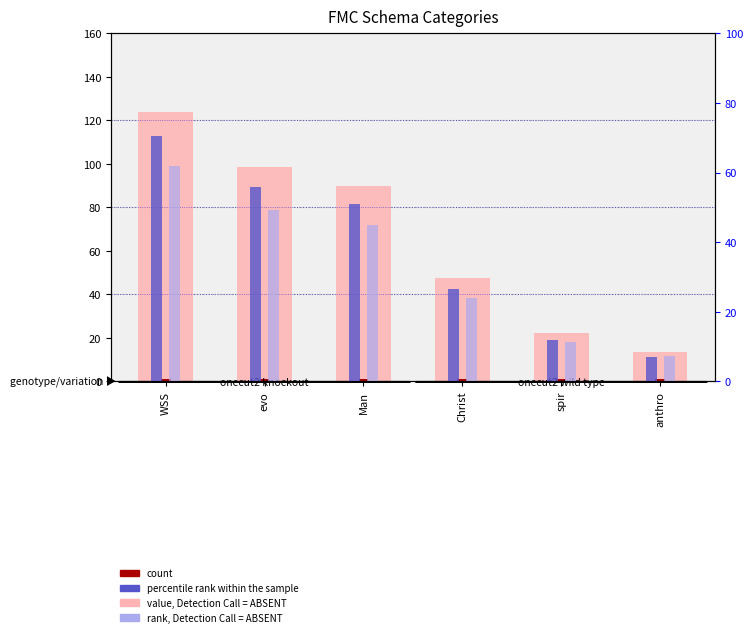

Where does the percentile rank within the sample series first go above 51?

WSS